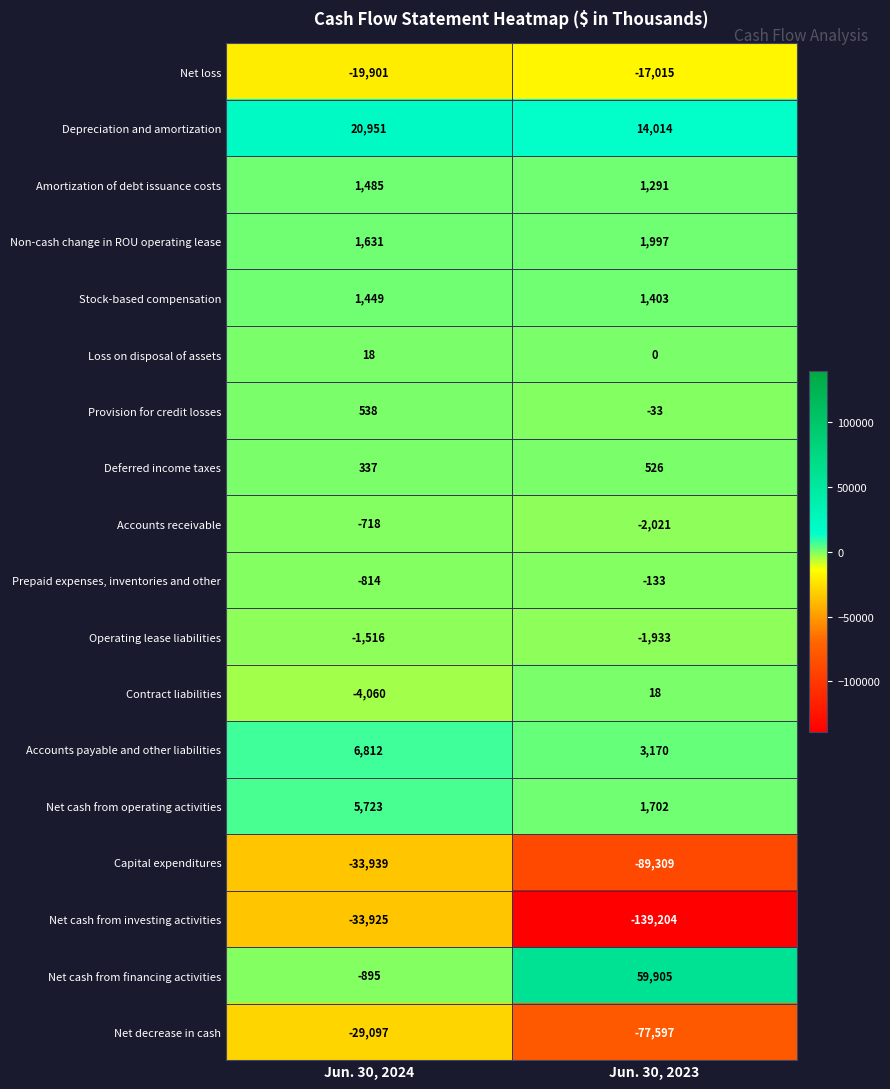

What is the sum of the Amortization of debt issuance costs values at Jun. 30, 2023 and Jun. 30, 2024?

2776